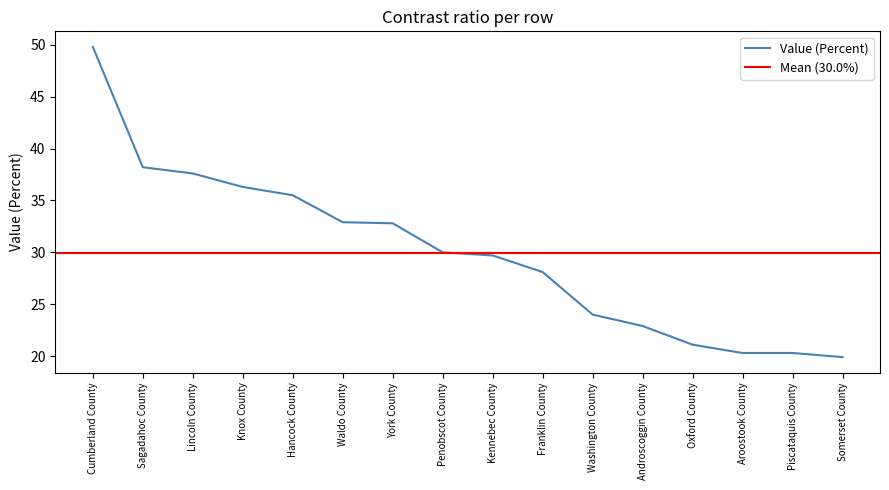

True or false: there are more than 1 points higher than both neighbors.

False